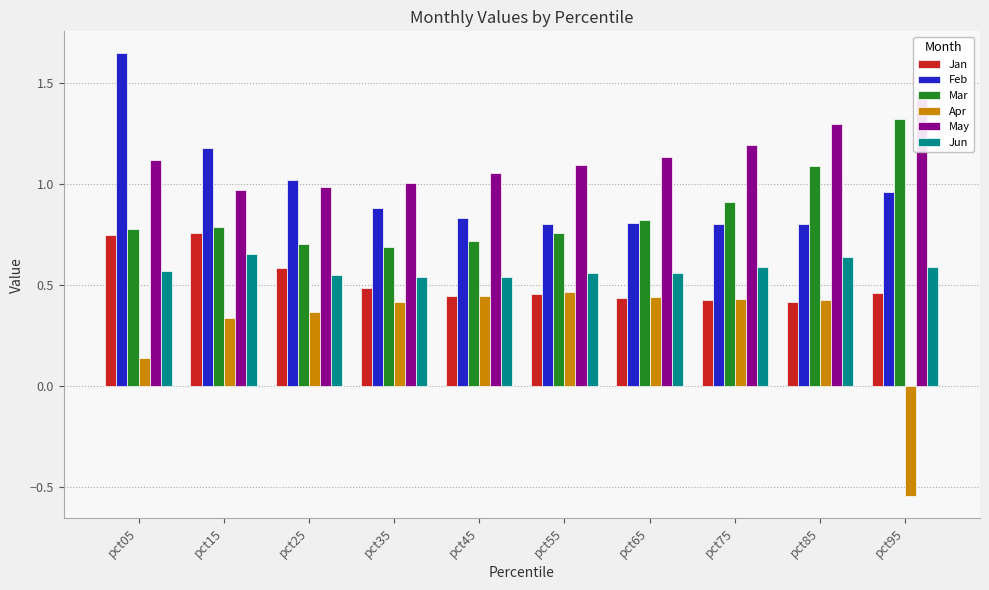

How many categories are shown in the chart?

10